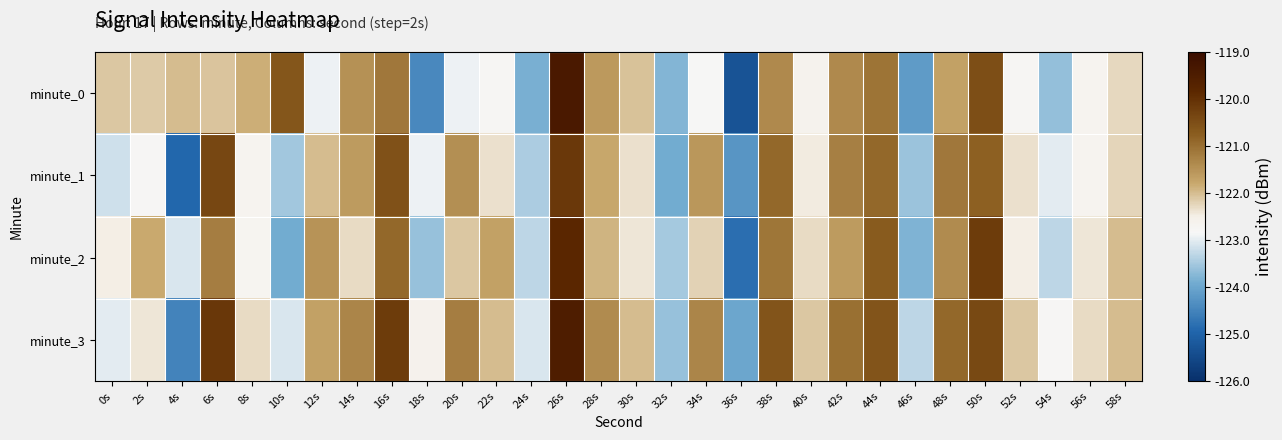

Which series changed the most between 36s and 48s?

minute_0